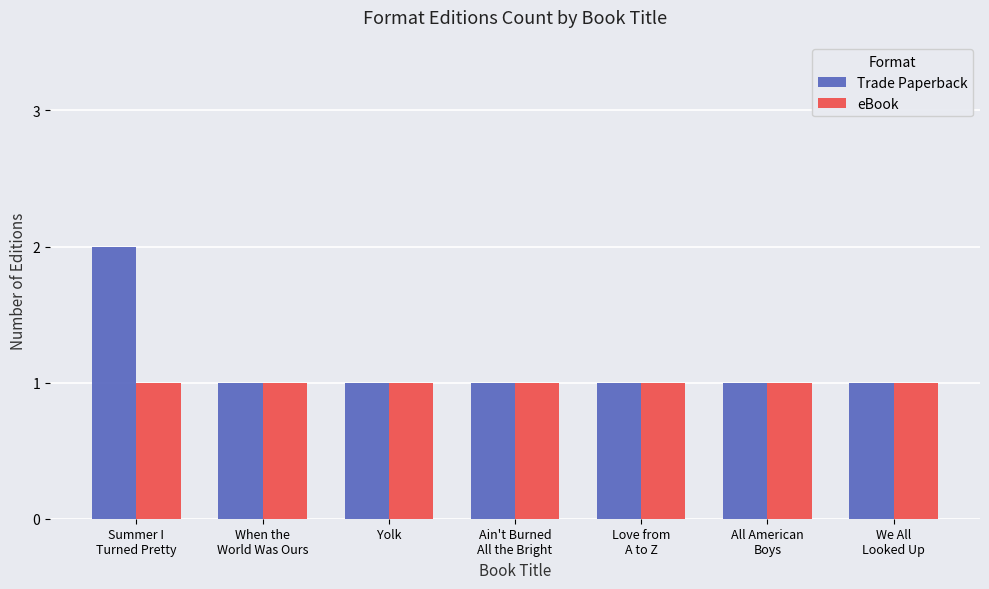

What is the average value of the Trade Paperback series?

1